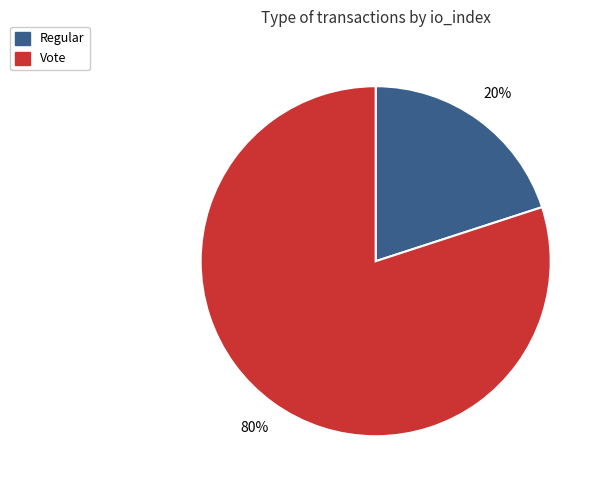

Does Regular account for over 50% of the chart?

No